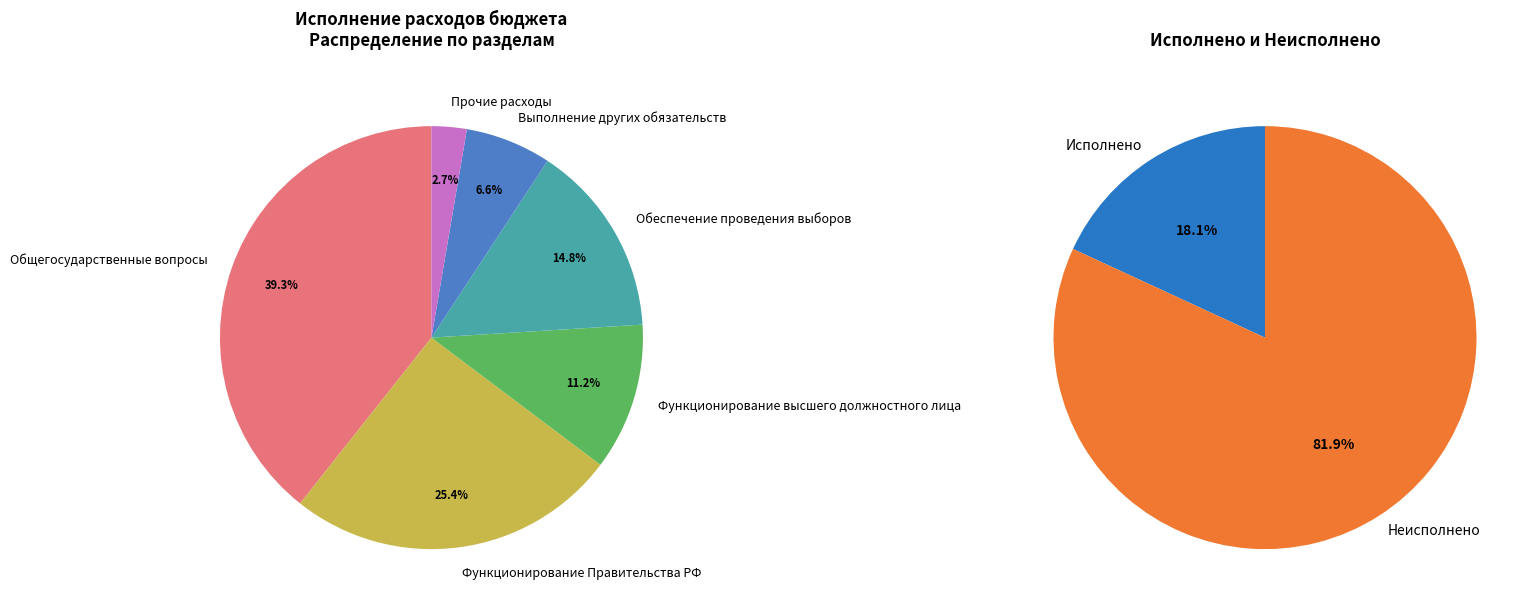

To the nearest percent, what portion does Прочие расходы represent?

3%